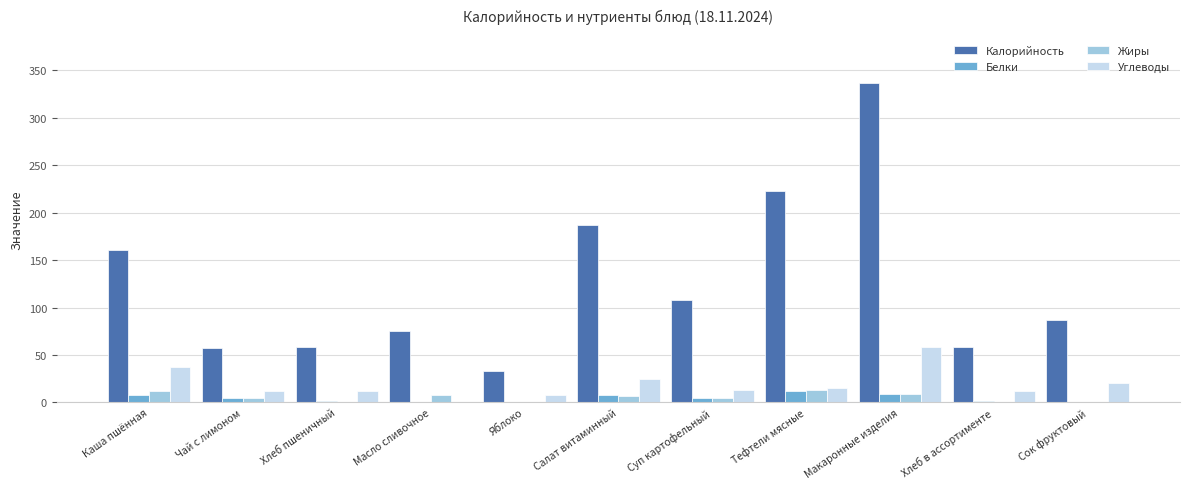

Is the value of Белки at Салат витаминный greater than the value of Калорийность at Салат витаминный?

No